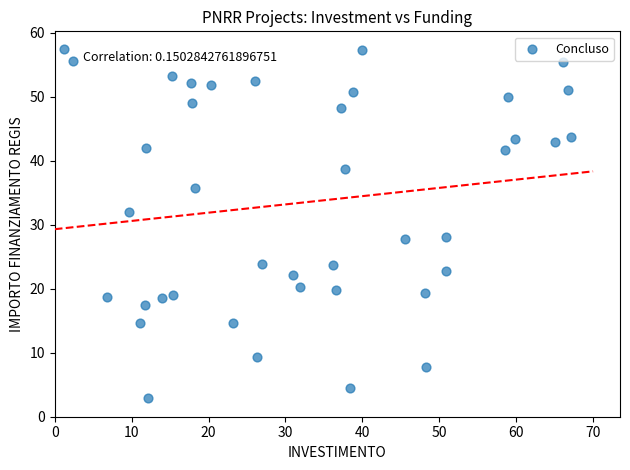

What is the range of X values (max minus min)?

65.9